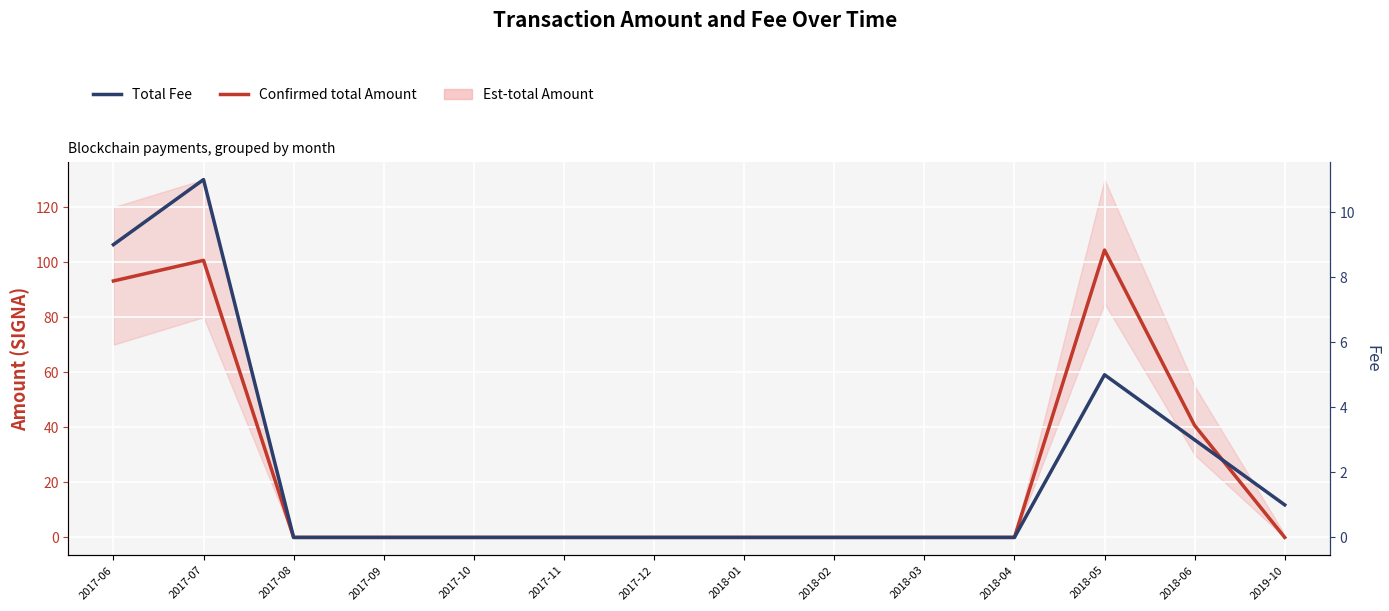

Reading right to left, list all the values displayed in this chart.

Confirmed total Amount: 0.0	40.7	104.4	0.0	0.0	0.0	0.0	0.0	0.0	0.0	0.0	0.0	100.7	93.2
Total Fee: 1.0	3.0	5.0	0.0	0.0	0.0	0.0	0.0	0.0	0.0	0.0	0.0	11.0	9.0